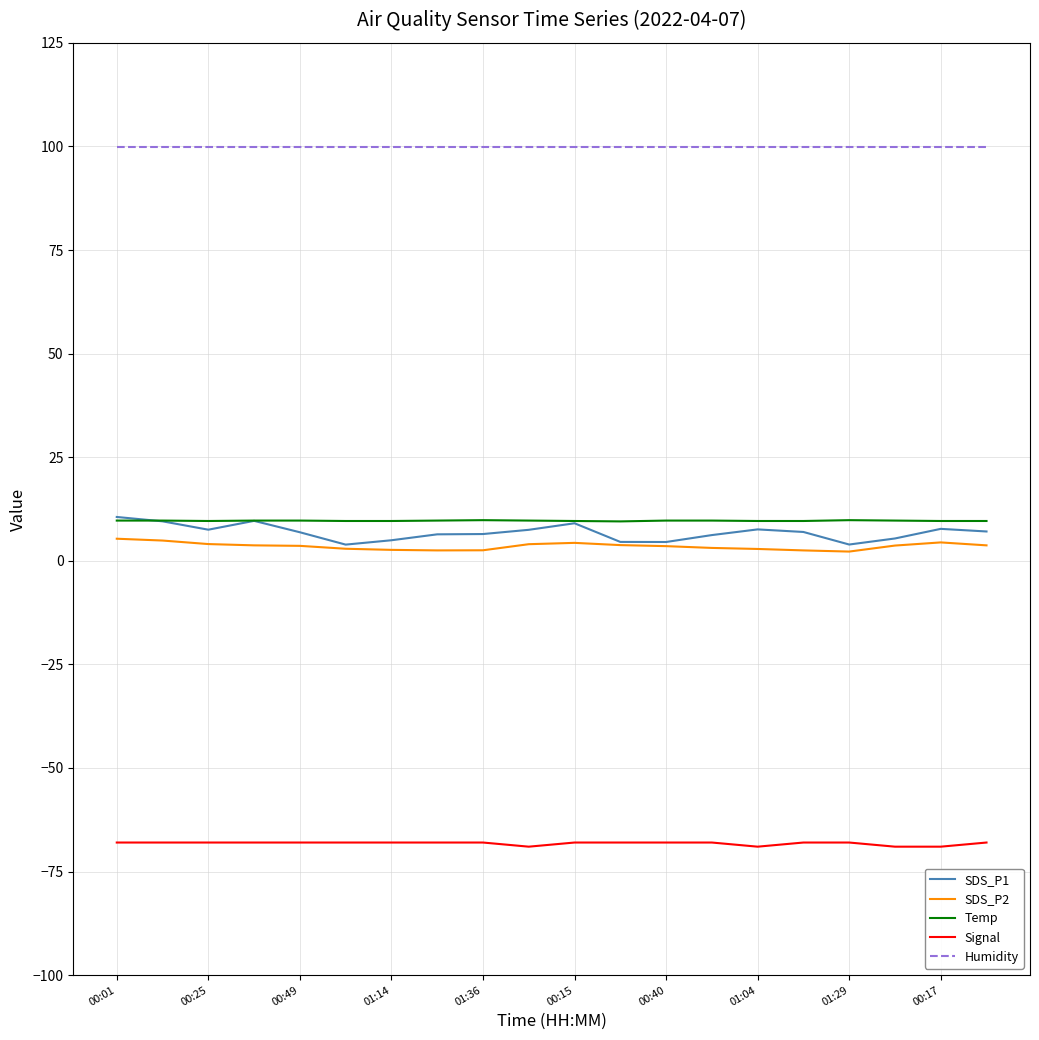

How many distinct data groups are displayed?

5